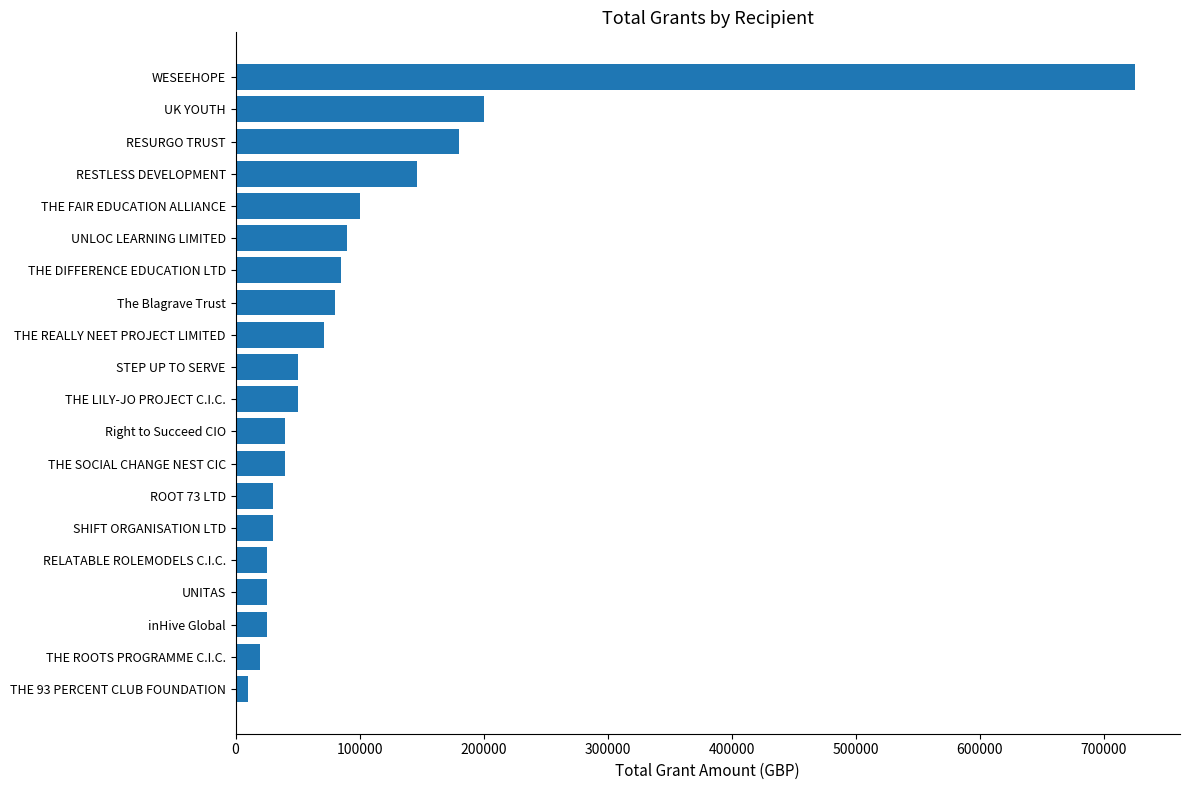

The value at WESEEHOPE is 725000. True or false?

True